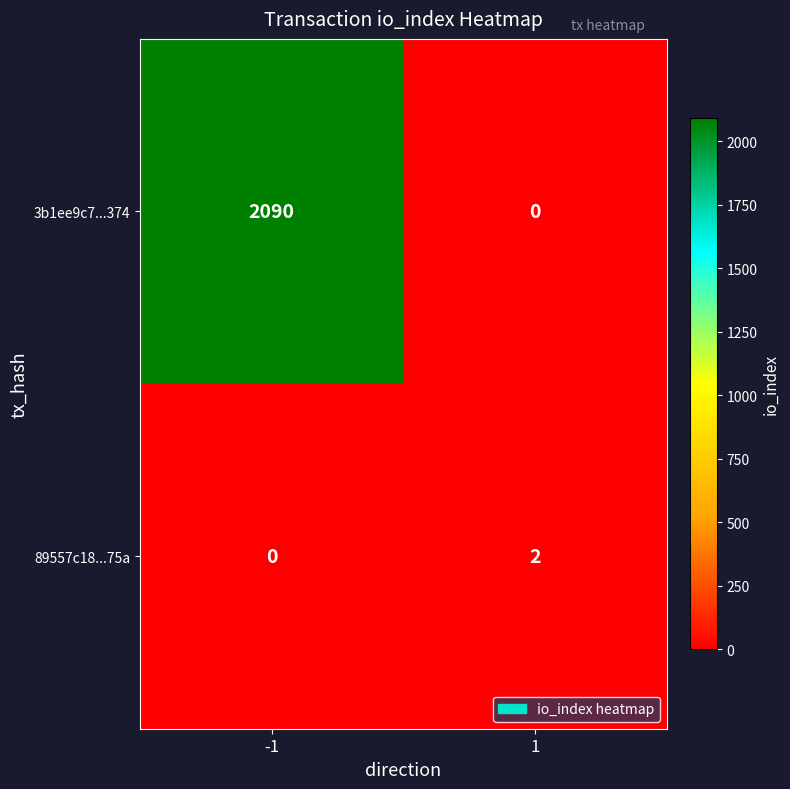

What is the difference between the maximum and minimum values in the 3b1ee9c7...374 series?

2090